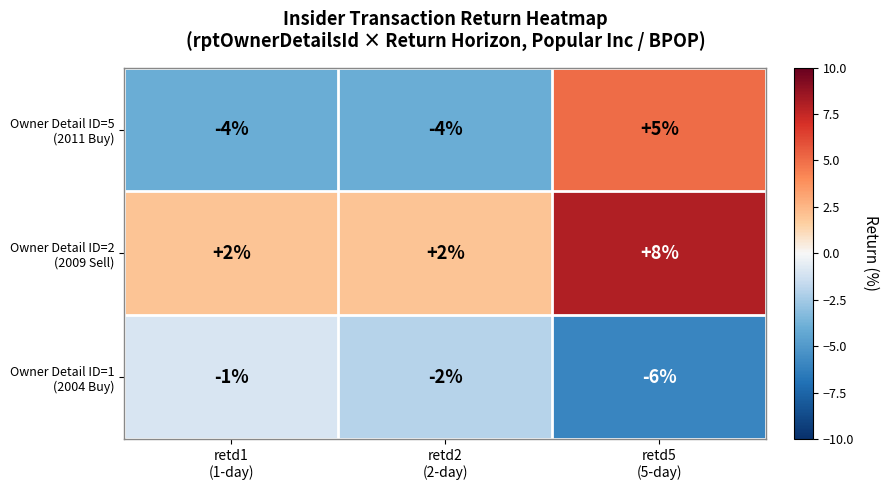

What is the maximum value shown in the chart?

8